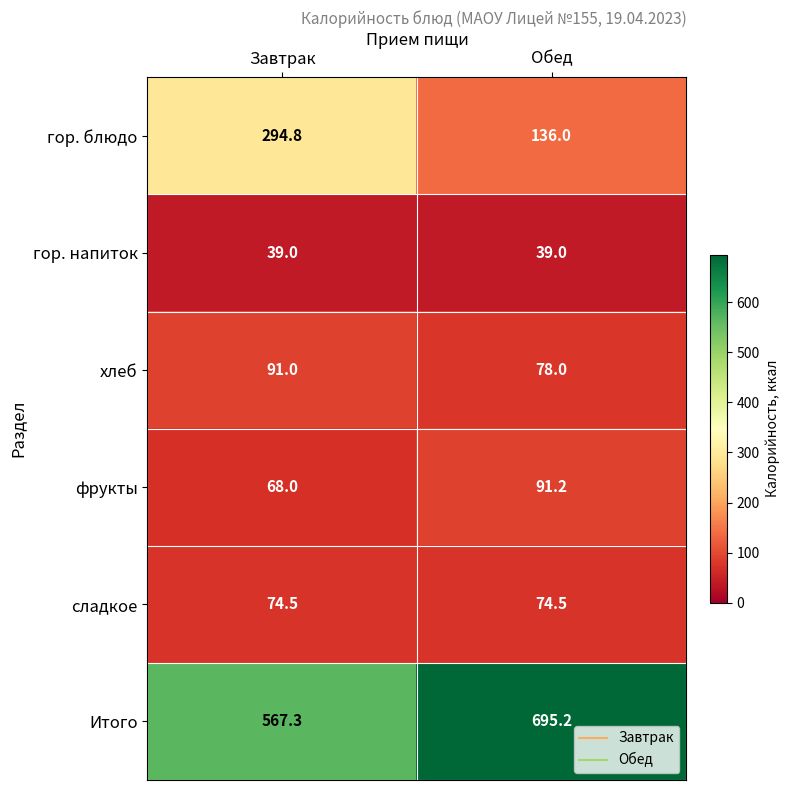

Read the хлеб value at Завтрак.

91.0